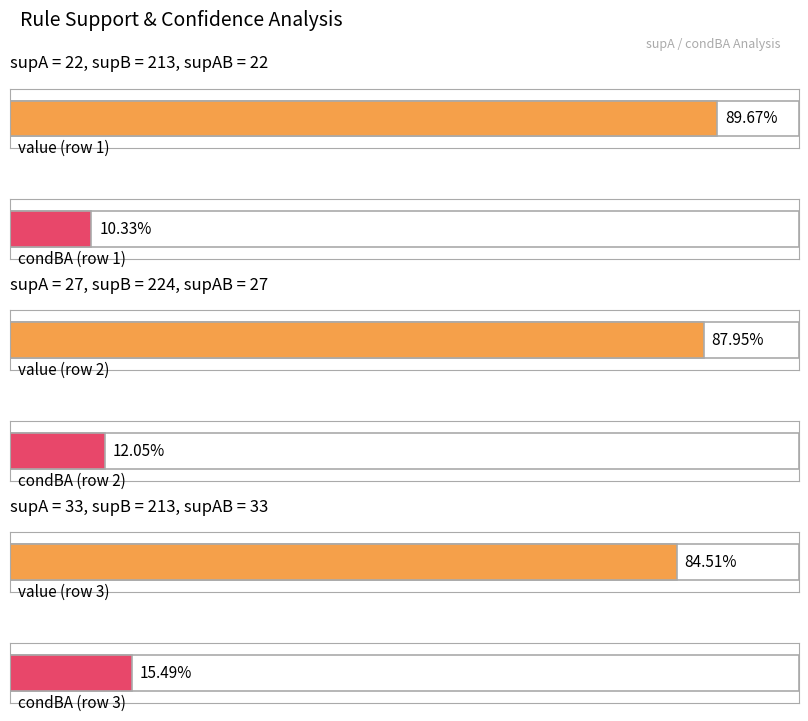

How many bars are there in total?

6